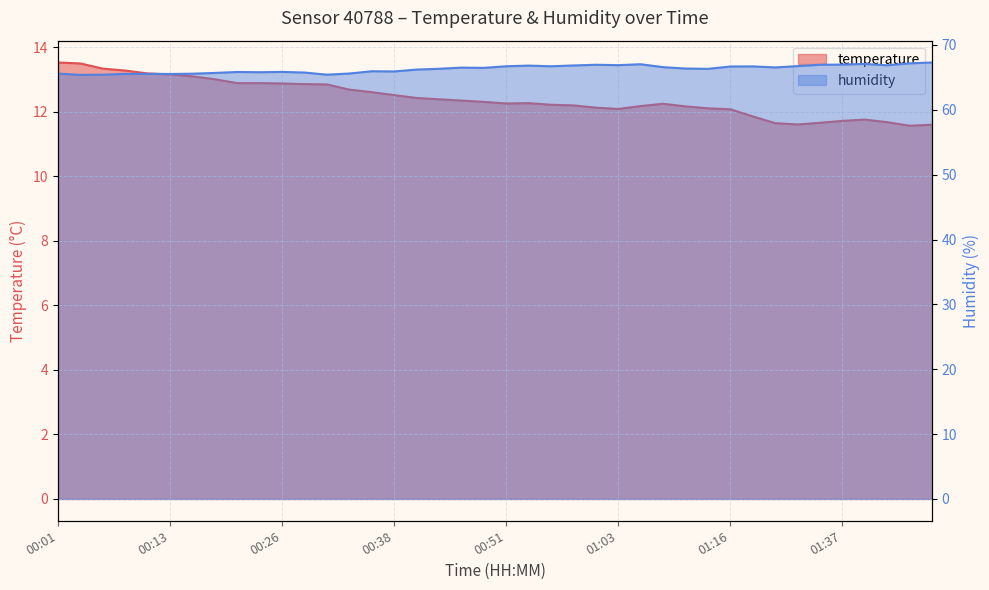

True or false: temperature and humidity cross at least once.

False